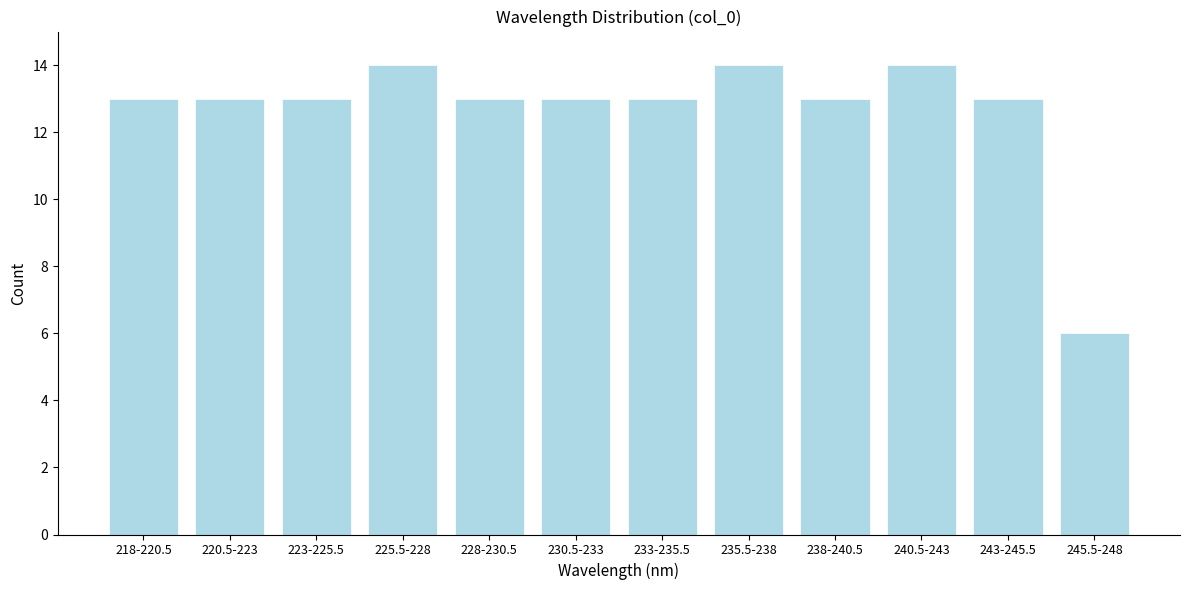

Reading left to right, what are all the values shown in this chart?

13	13	13	14	13	13	13	14	13	14	13	6